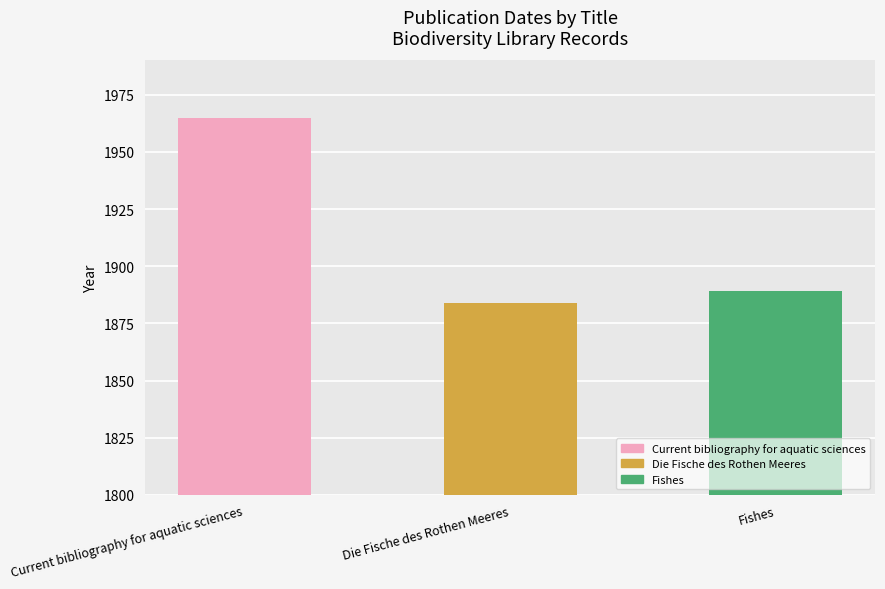

What position from the left is Fishes?

3